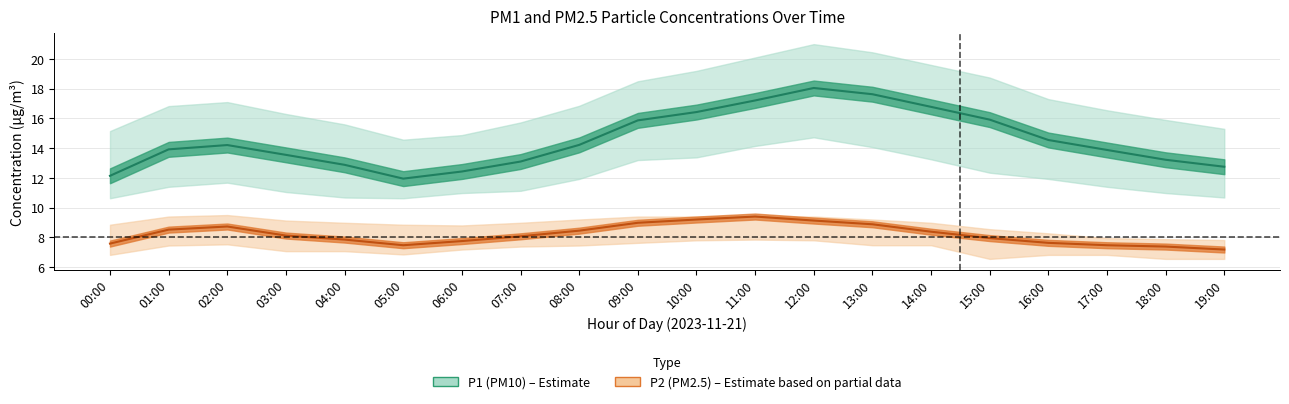

At which label does P2_upper first exceed 8?

00:00